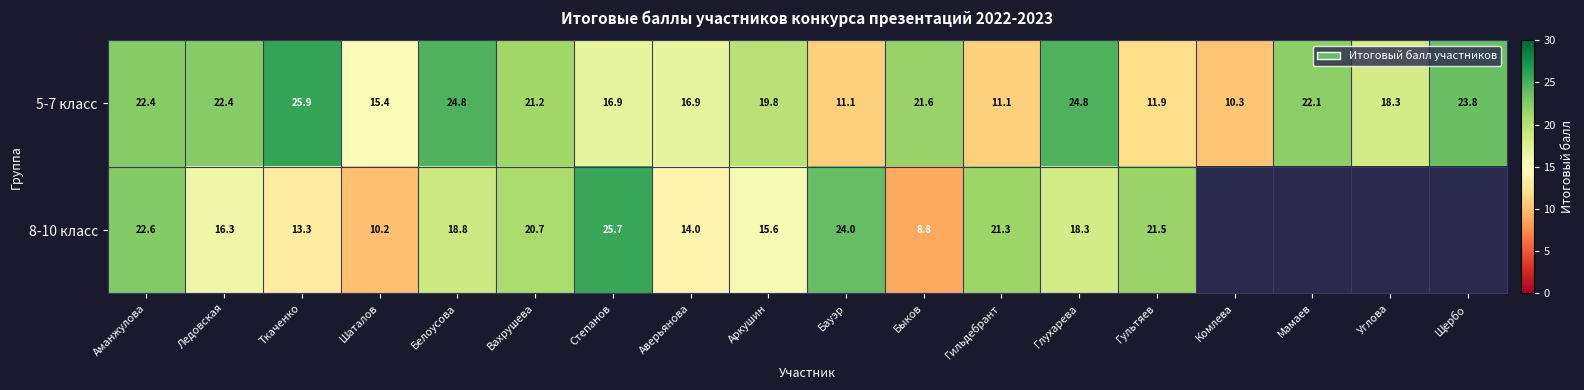

What is the total value across all series at Шаталов?

25.6